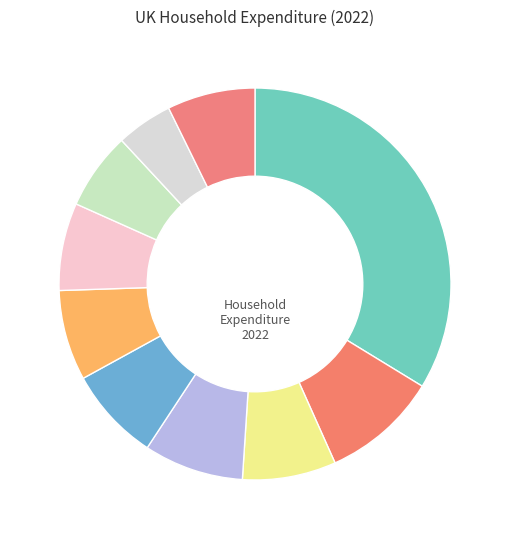

How many slices are in this pie chart?

10